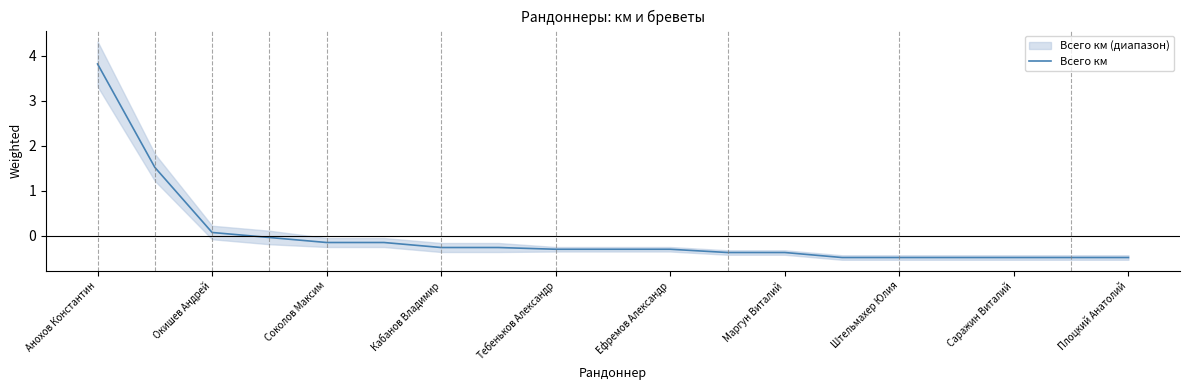

True or false: there are more than 1 points higher than both neighbors.

False